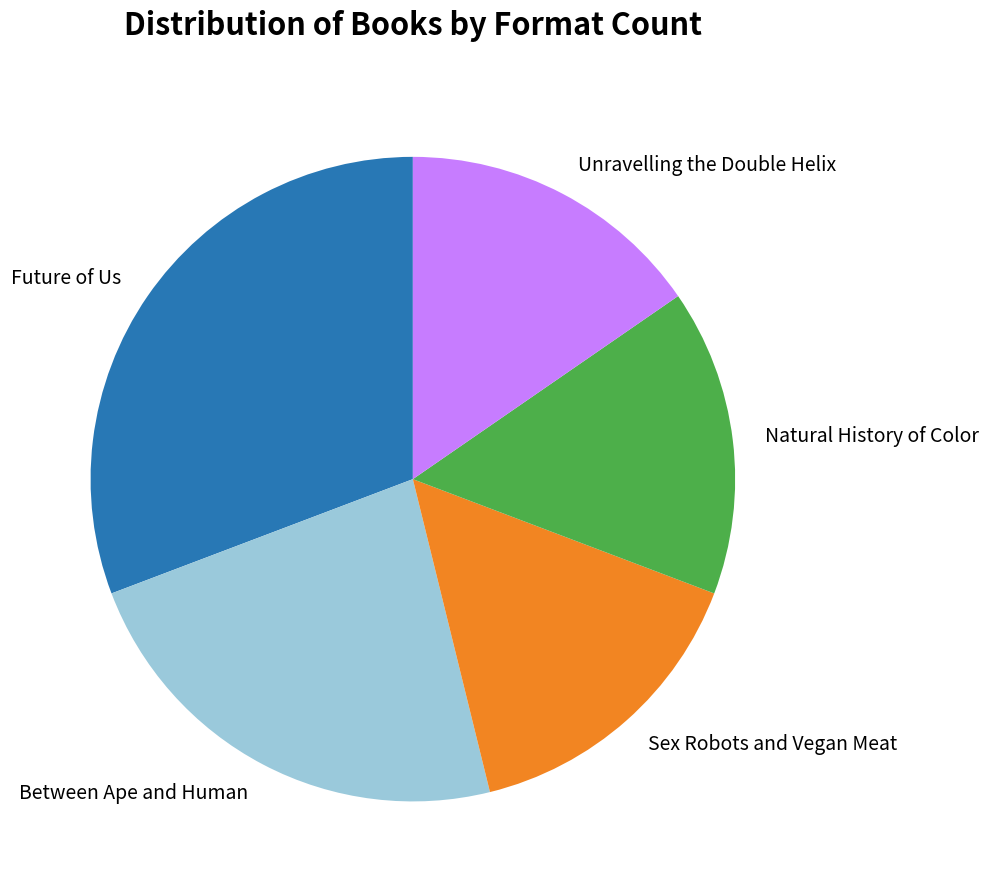

Is it true that Sex Robots and Vegan Meat is 1% of the pie?

False